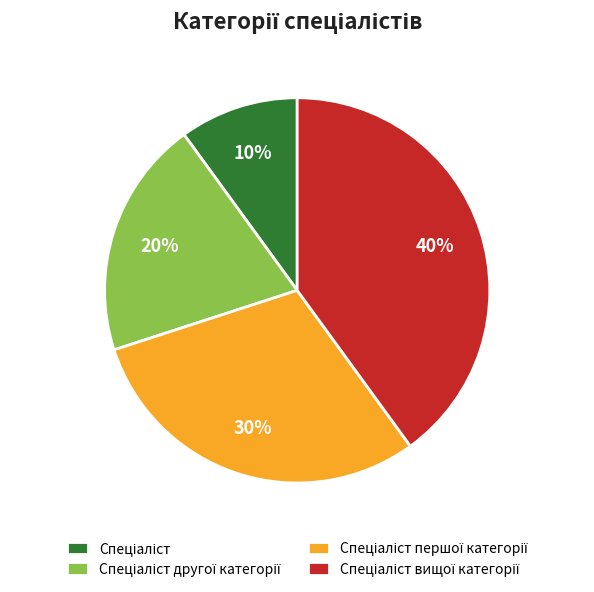

To the nearest percent, what is the average slice percentage?

25%